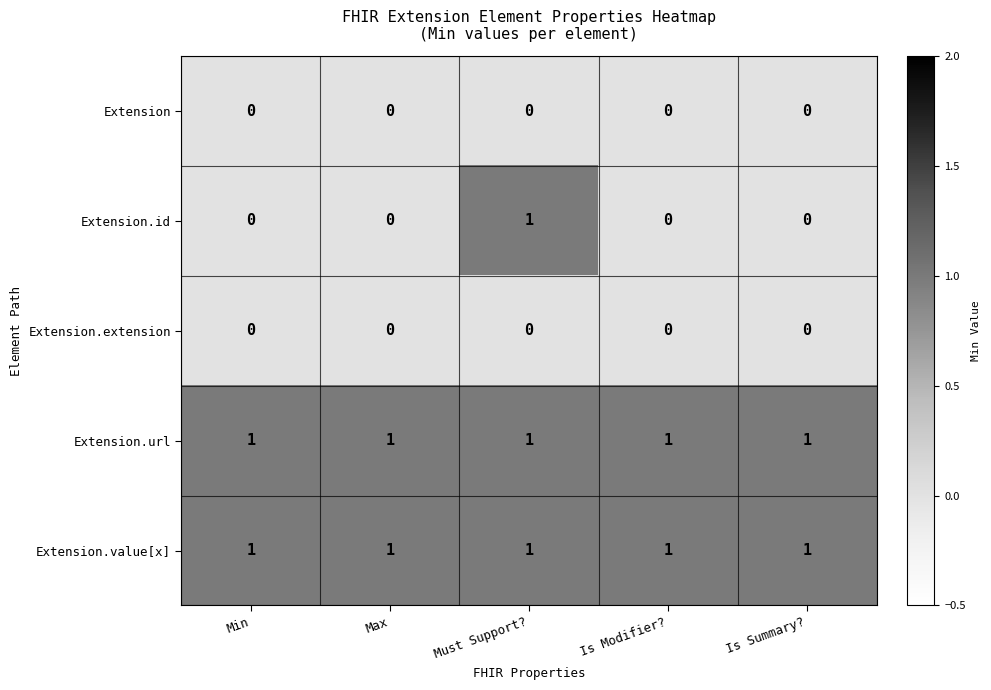

At which category is the sum across all series the highest?

Must Support?